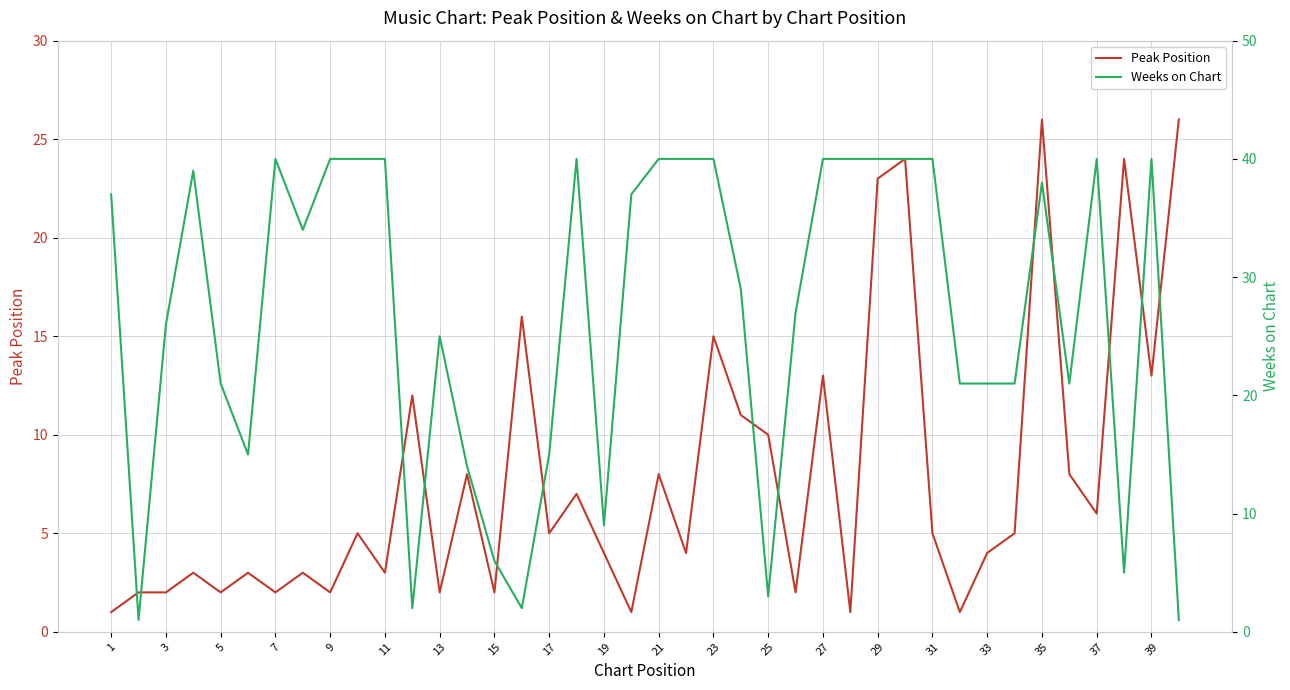

Reading left to right, transcribe all the data shown in this chart.

Peak Position: 1	2	2	3	2	3	2	3	2	5	3	12	2	8	2	16	5	7	4	1	8	4	15	11	10	2	13	1	23	24	5	1	4	5	26	8	6	24	13	26
Weeks on Chart: 37	1	26	39	21	15	40	34	40	40	40	2	25	14	6	2	15	40	9	37	40	40	40	29	3	27	40	40	40	40	40	21	21	21	38	21	40	5	40	1